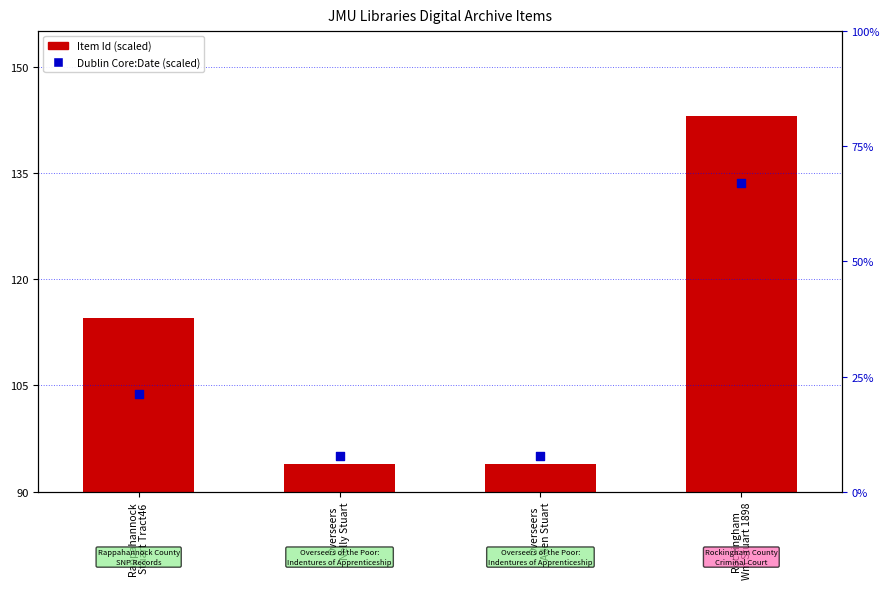

Which series contains the lowest Y value?

Item Id (scaled)